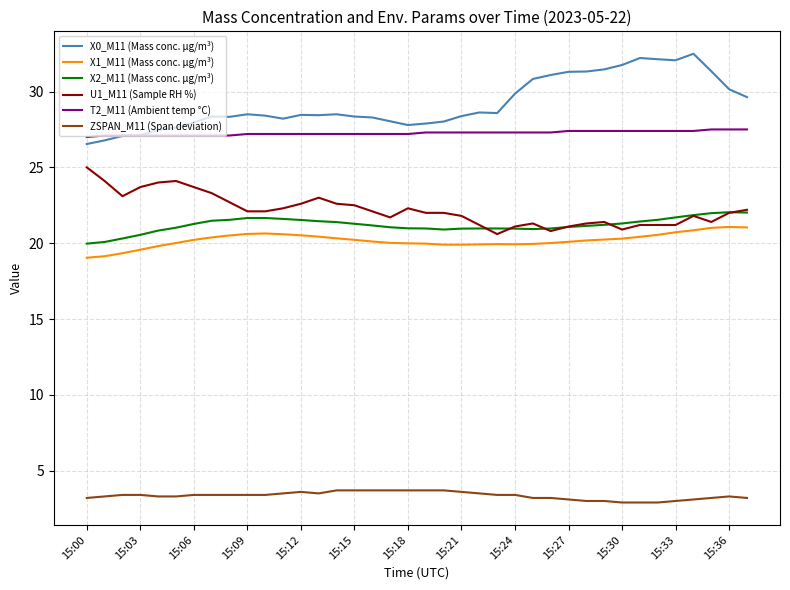

Rank the series by their maximum value, from highest to lowest.

X0_M11 (Mass conc. μg/m³), T2_M11 (Ambient temp °C), U1_M11 (Sample RH %), X2_M11 (Mass conc. μg/m³), X1_M11 (Mass conc. μg/m³), ZSPAN_M11 (Span deviation)